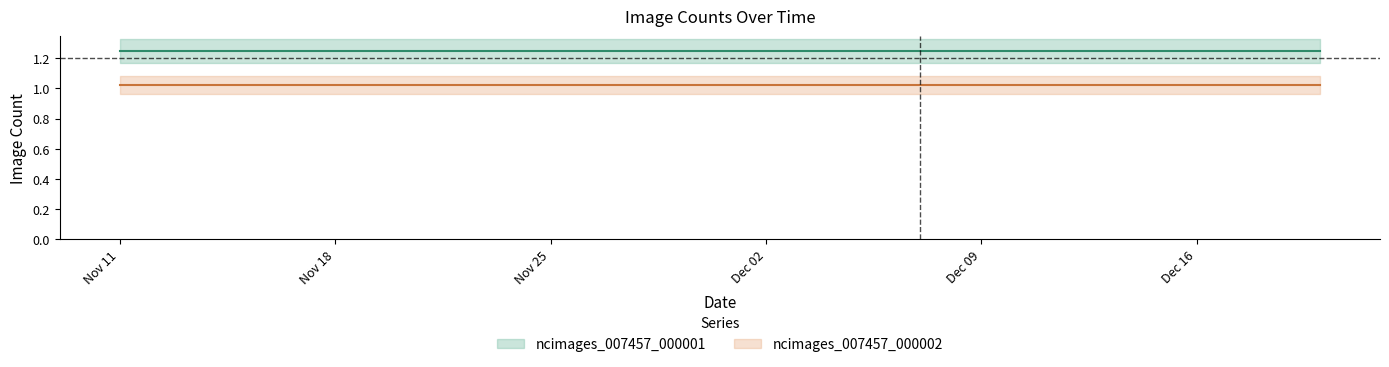

True or false: ncimages_007457_000001 and ncimages_007457_000002 intersect in this chart.

False